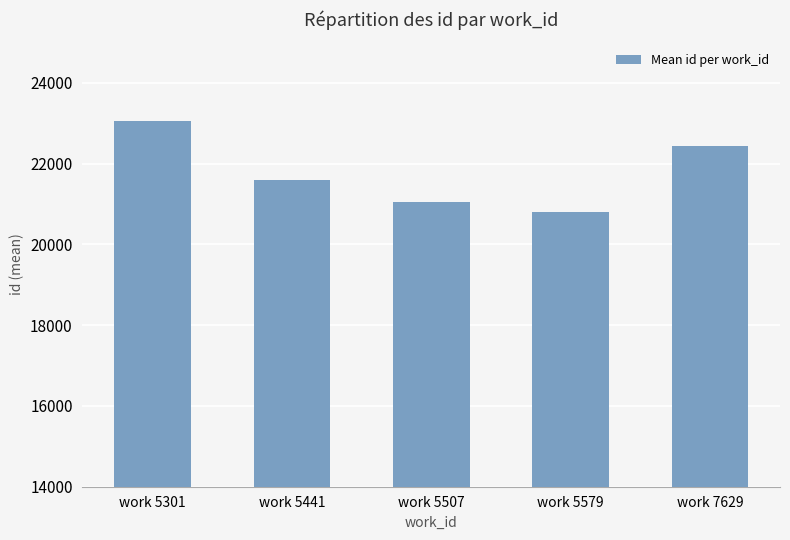

Count the number of data series in this chart.

1